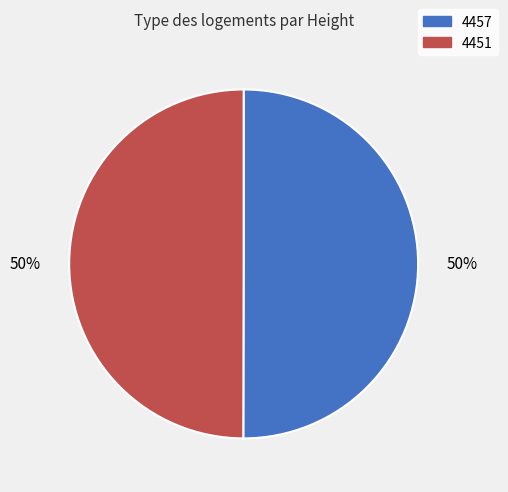

What percentage is the 4451 slice, to the nearest percent?

50%